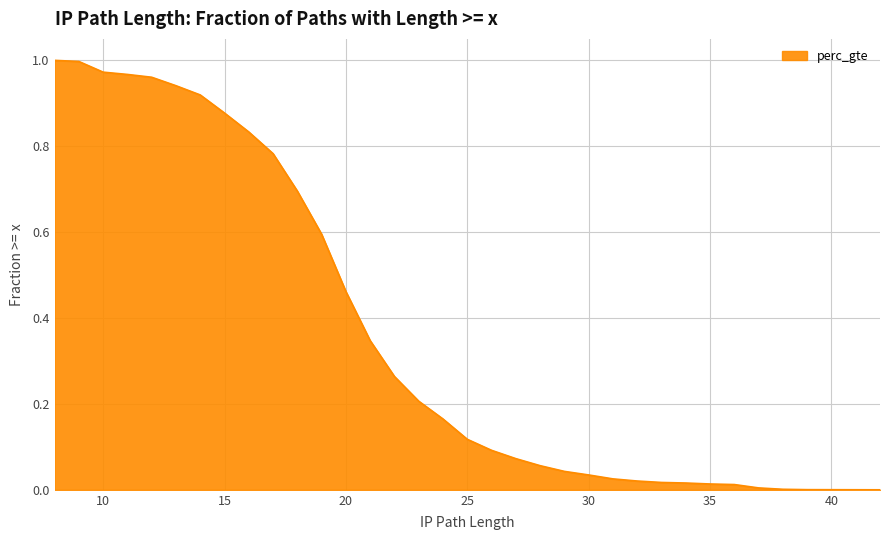

Count the number of data series in this chart.

1